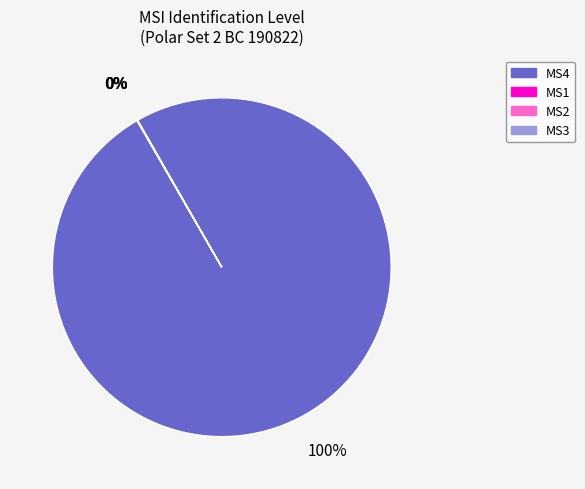

To the nearest percent, what is the difference between the largest and smallest slice percentages?

100%